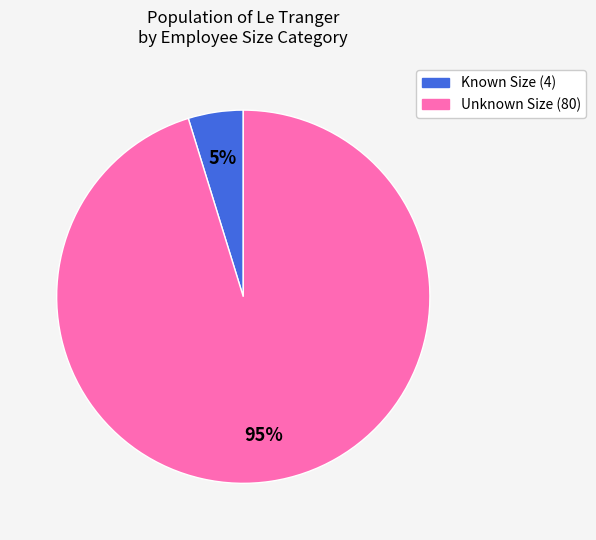

How many slices are in this pie chart?

2